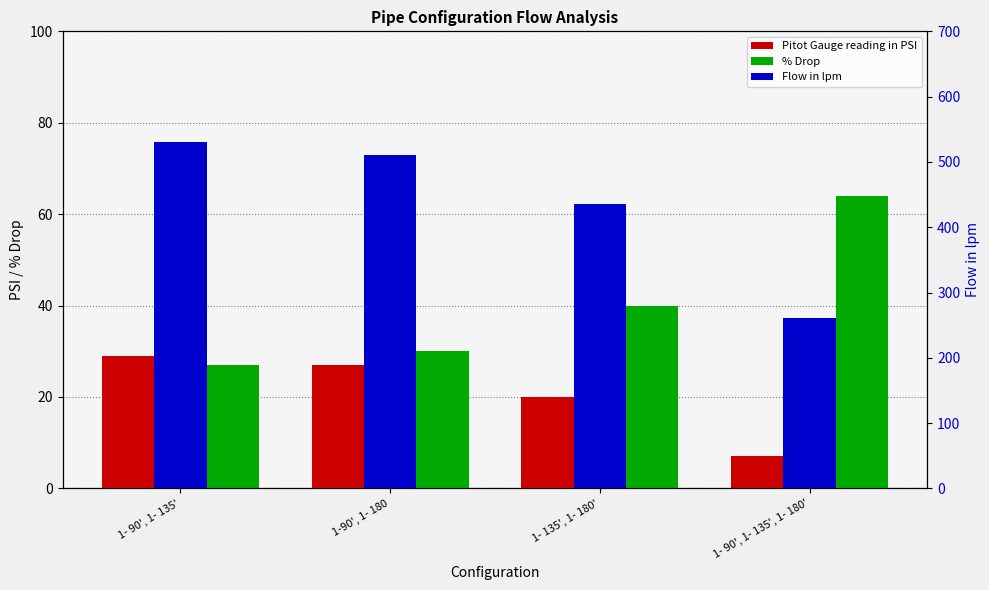

What is the difference between the highest and lowest values at 1- 90', 1- 135'?

503